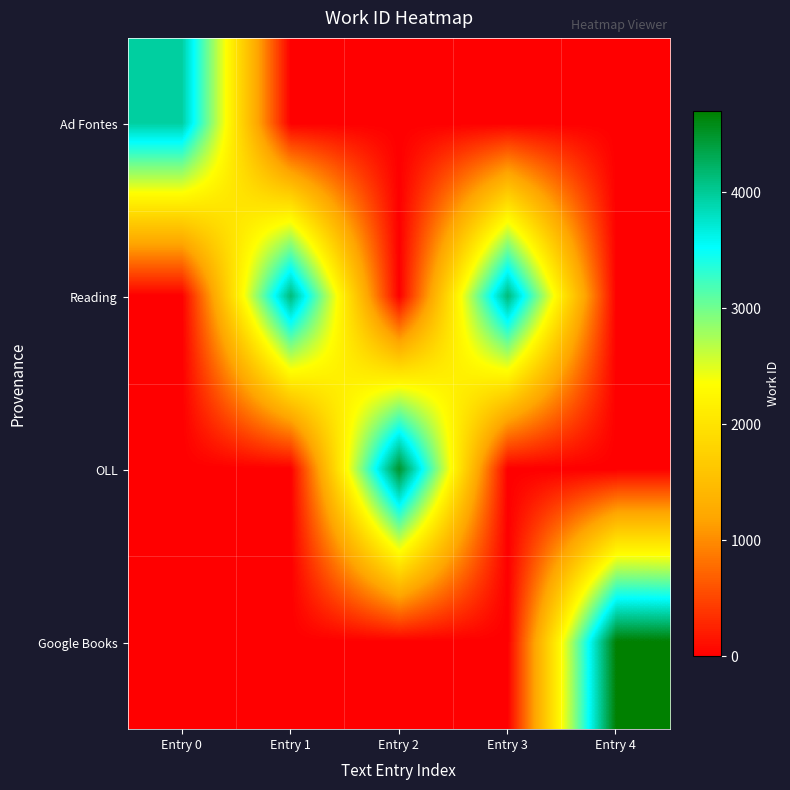

What is the total value across all series at Entry 2?

4493